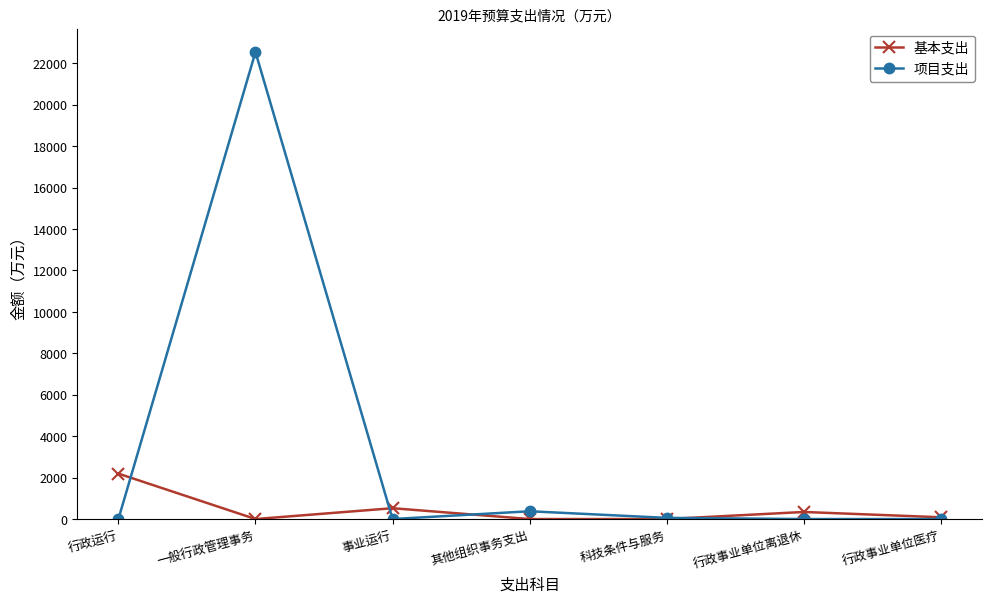

How many categories are shown in the chart?

7